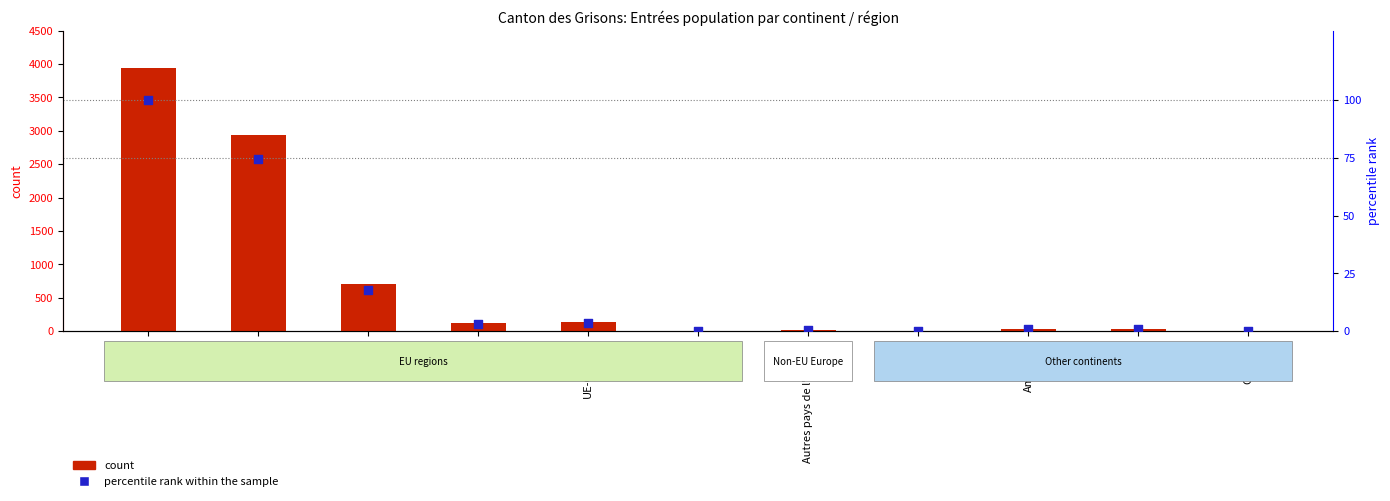

What are all the series names shown in the legend?

count, percentile rank within the sample